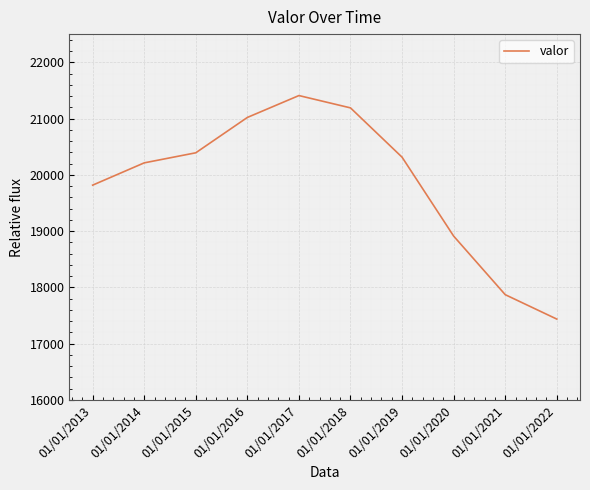

Reading left to right, transcribe all the data shown in this chart.

19816	20212	20391	21019	21408	21189	20313	18911	17870	17436